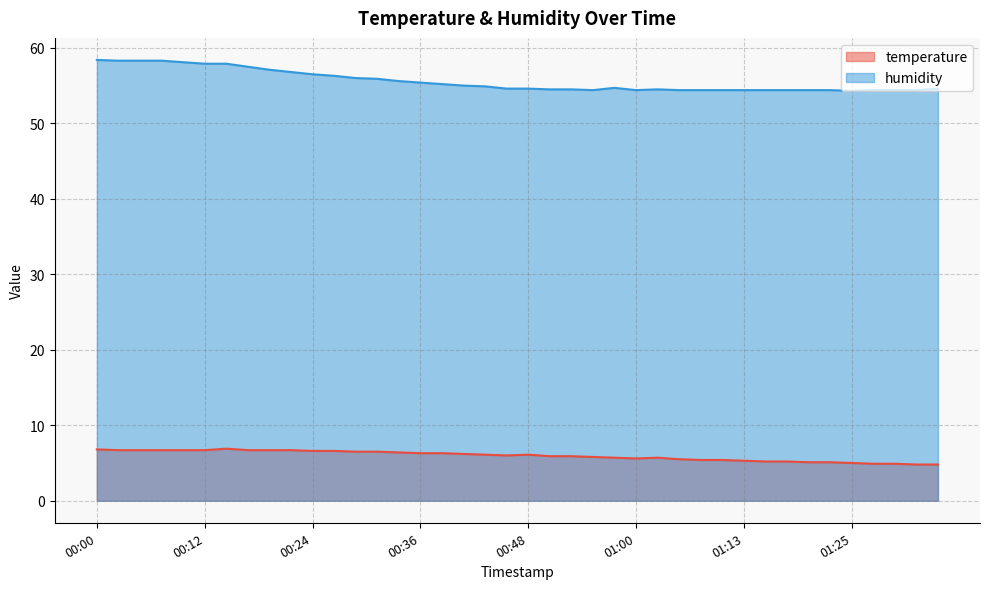

True or false: humidity has a value of 87.3 at 00:17.

False